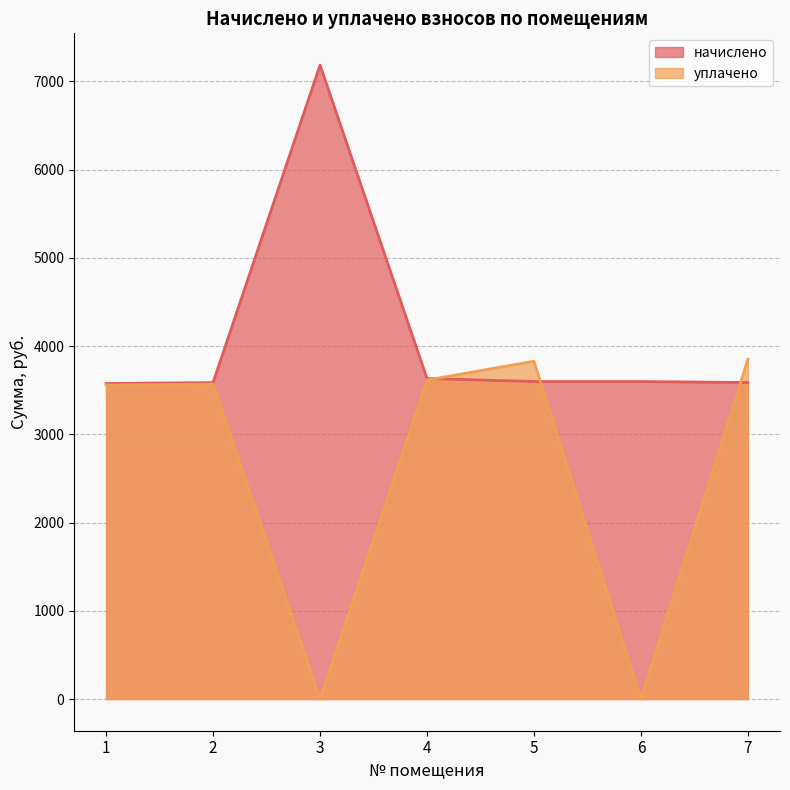

In начислено, how many points are higher than both neighbors (excluding endpoints)?

1